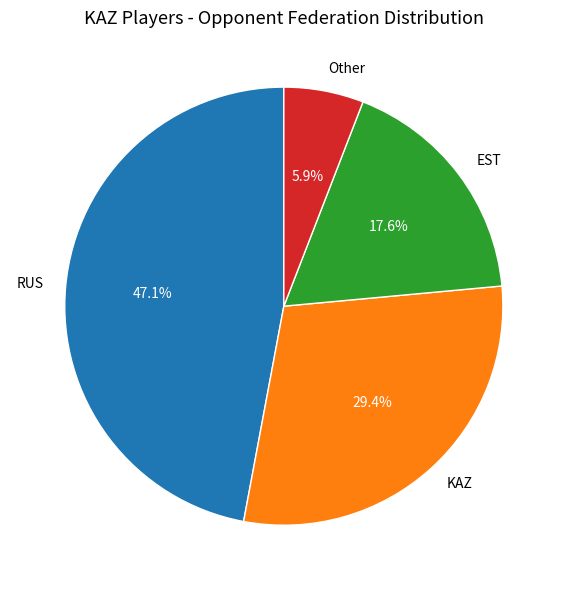

Count the number of slices in the pie.

4